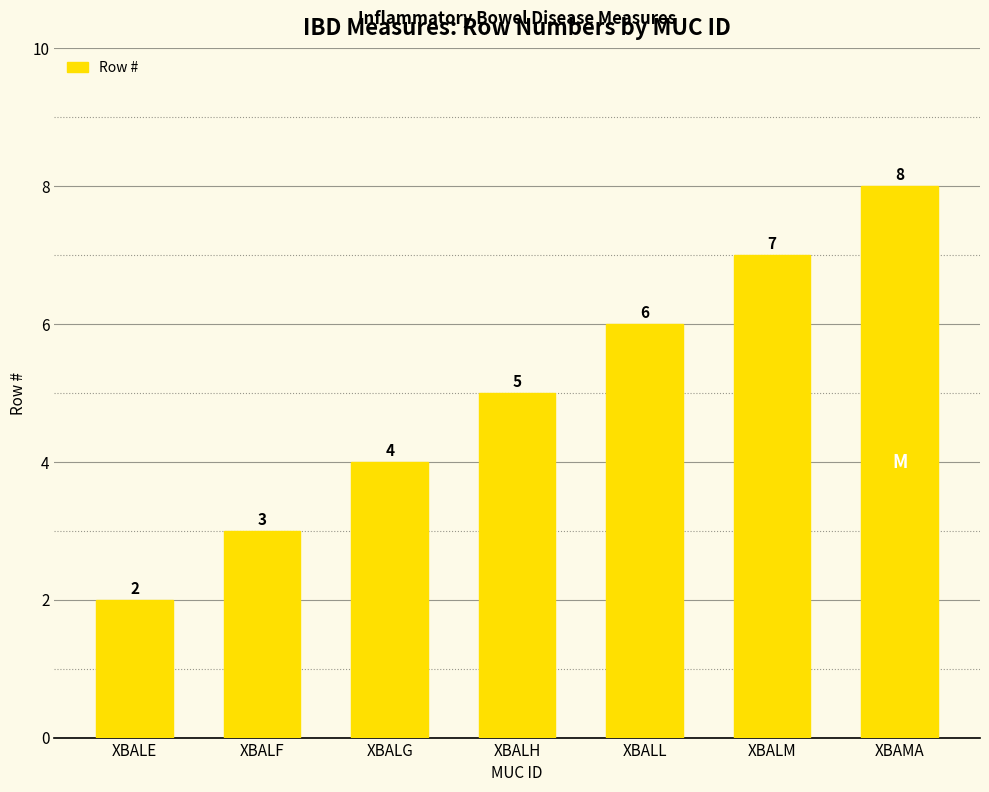

Rank the categories by value from highest to lowest.

XBAMA, XBALM, XBALL, XBALH, XBALG, XBALF, XBALE